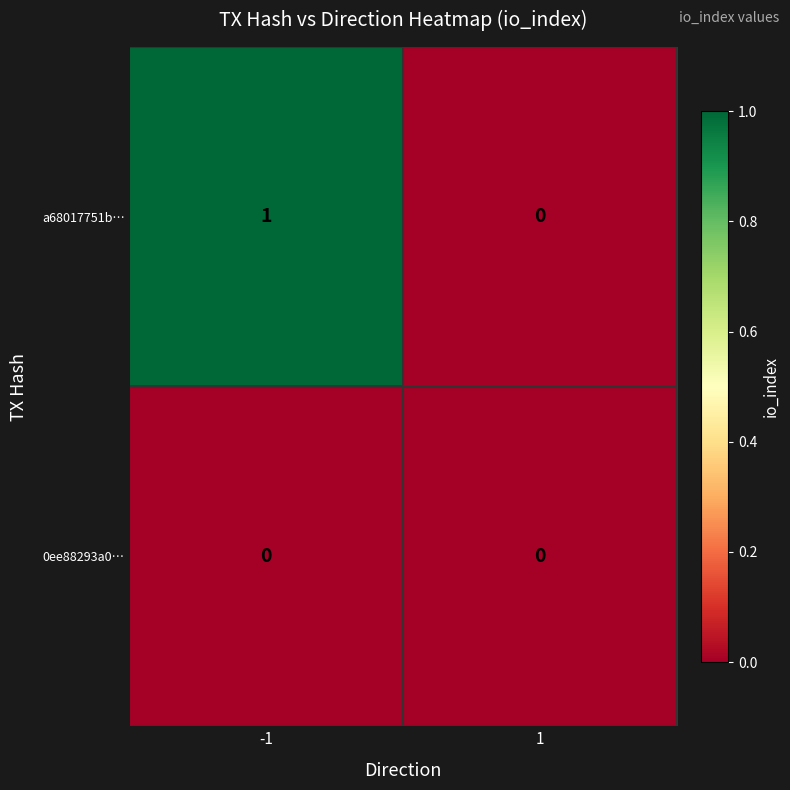

At which category is the sum across all series the highest?

-1